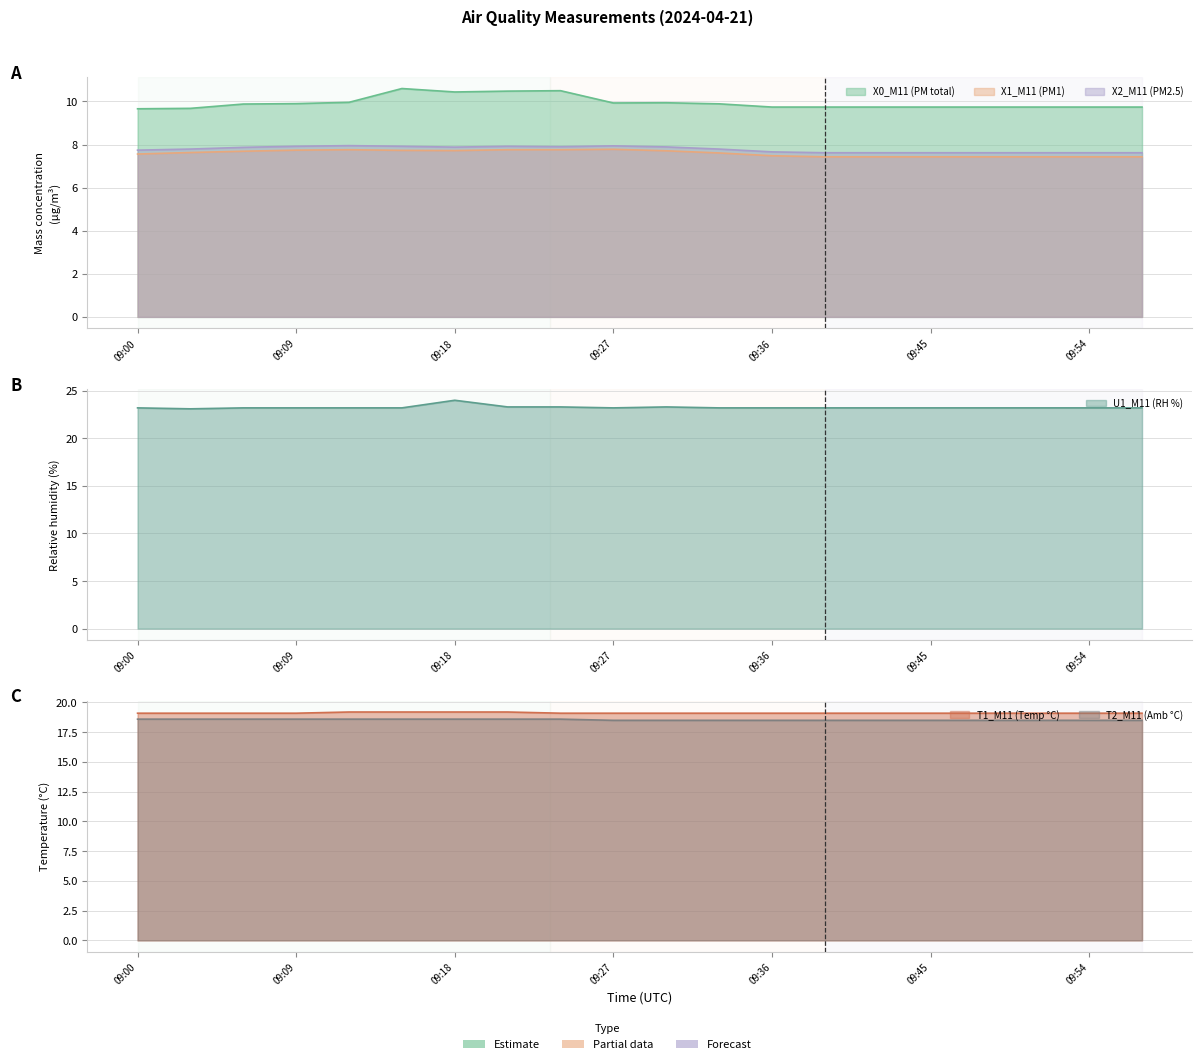

Where is X0_M11 (PM total) nearest to the value 10?

09:12